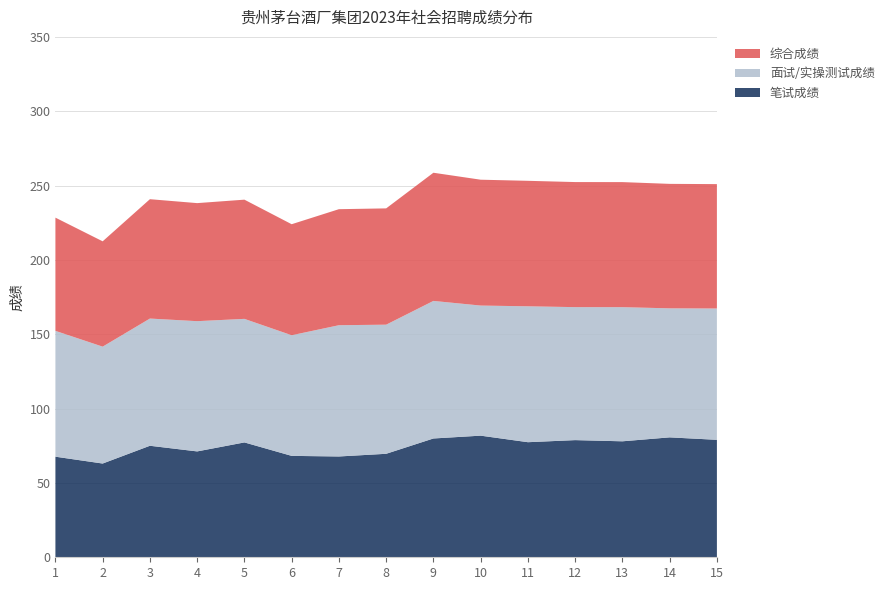

Reading right to left, extract all data points from this chart.

笔试成绩: 15=79.0	14=80.7	13=78.0	12=78.8	11=77.4	10=81.8	9=79.9	8=69.6	7=67.8	6=68.2	5=77.2	4=71.2	3=75.0	2=63.0	1=67.7
面试/实操测试成绩: 15=88.3	14=86.8	13=90.2	12=89.4	11=91.4	10=87.5	9=92.5	8=86.8	7=88.3	6=81.1	5=83.1	4=87.6	3=85.6	2=78.6	1=84.6
综合成绩: 15=83.7	14=83.7	13=84.1	12=84.1	11=84.4	10=84.7	9=86.2	8=78.2	7=78.0	6=74.7	5=80.2	4=79.4	3=80.3	2=70.8	1=76.1